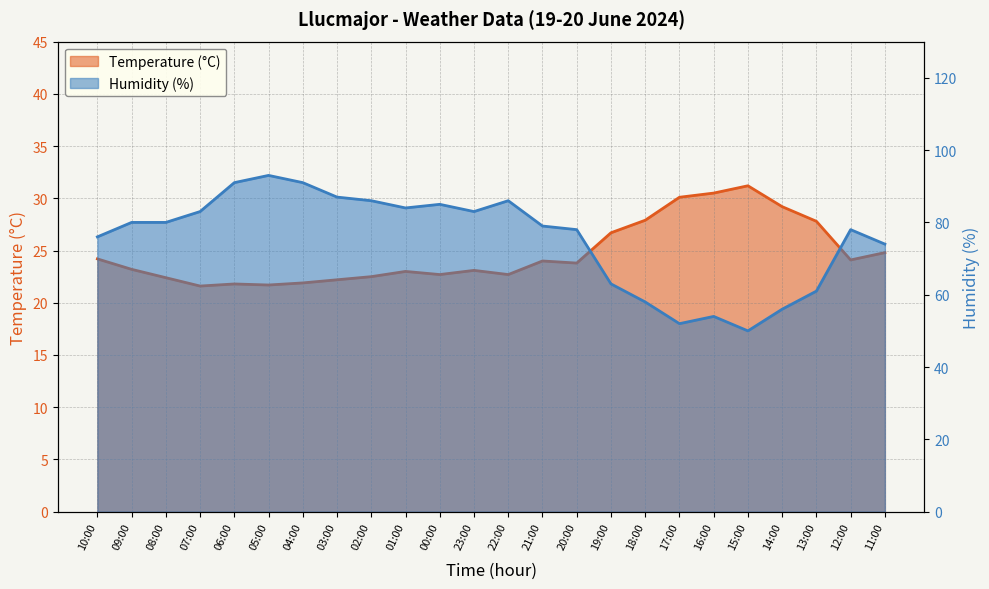

What value does the Humidity (%) series have at 22:00?

86.0